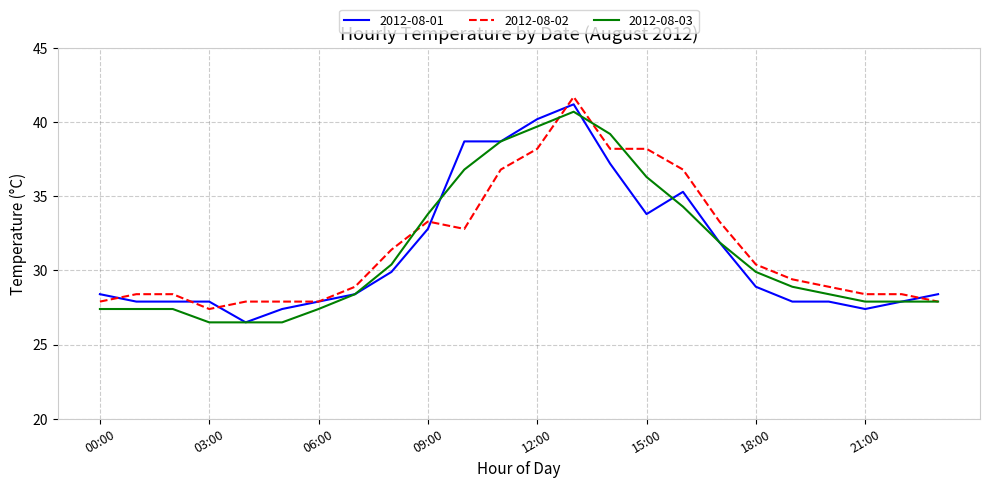

What is the greatest value displayed?

41.7